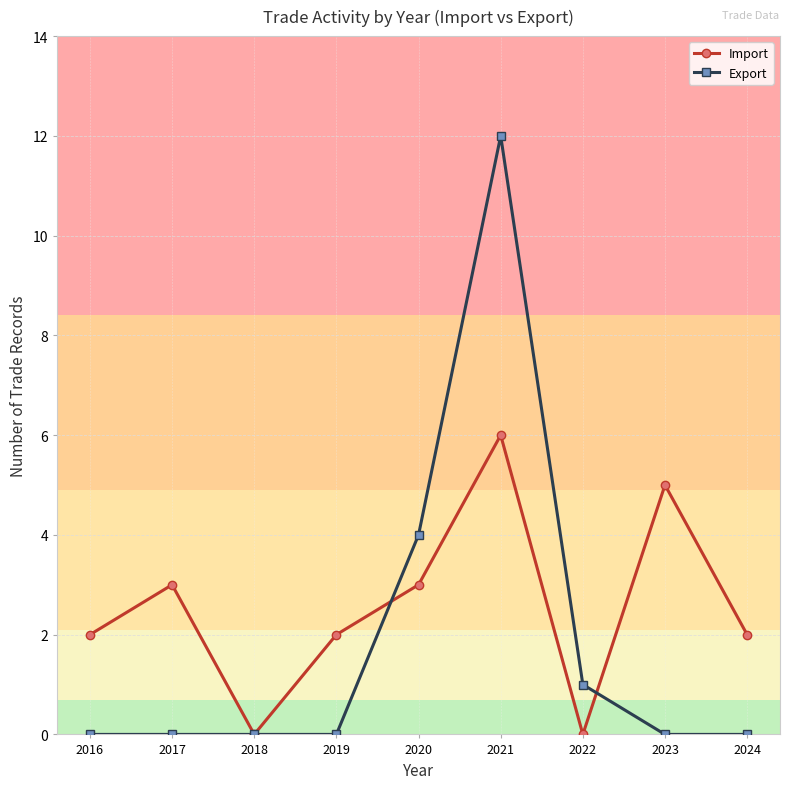

How many interior local valleys does the Import series have?

2